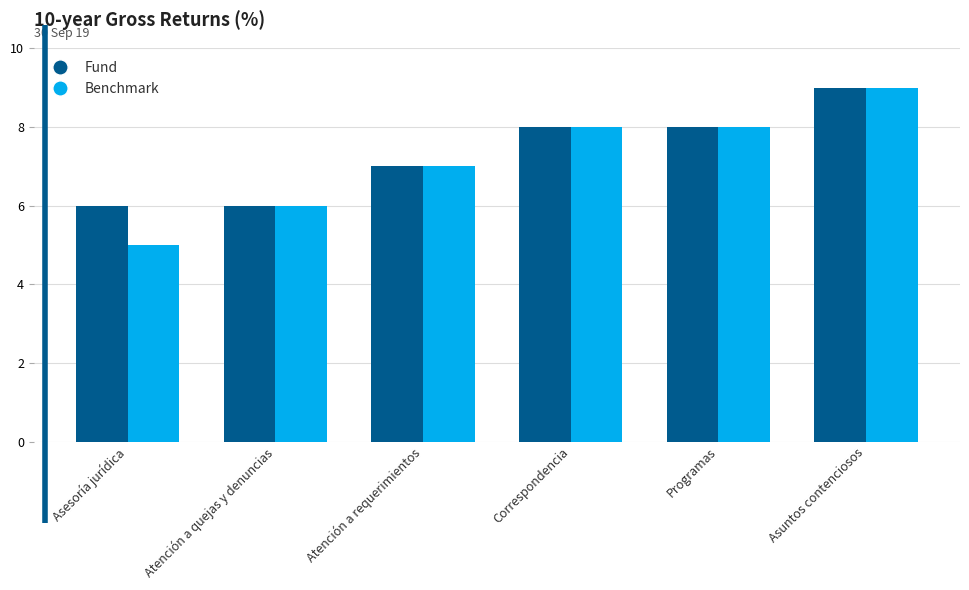

Which series has the widest spread of values?

Benchmark